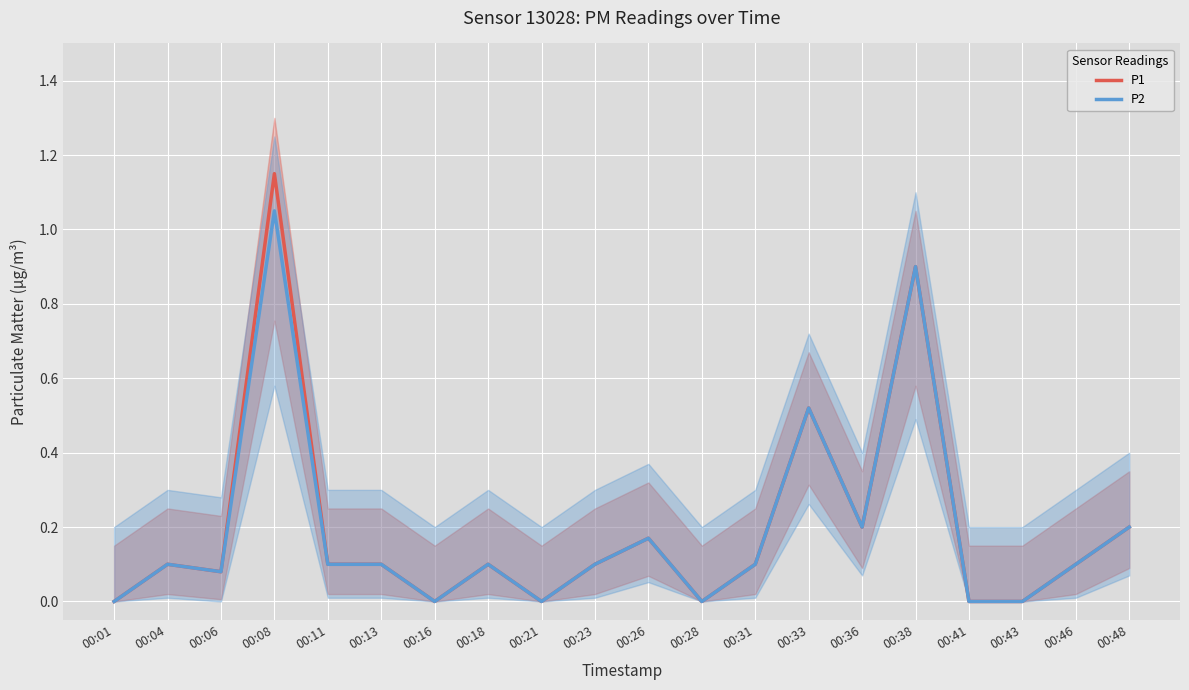

True or false: P2 and P1 intersect in this chart.

False